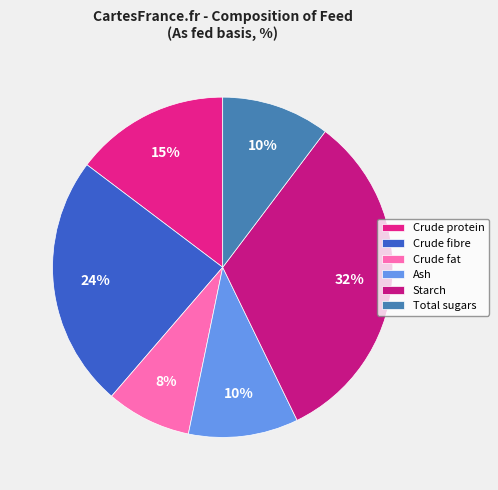

Count the number of slices in the pie.

6